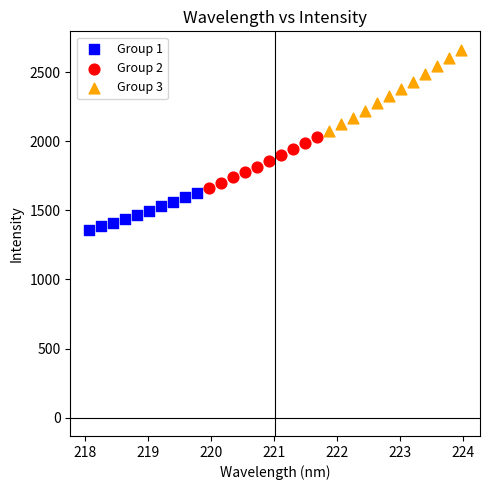

Which series reaches the maximum Y coordinate?

Group 3